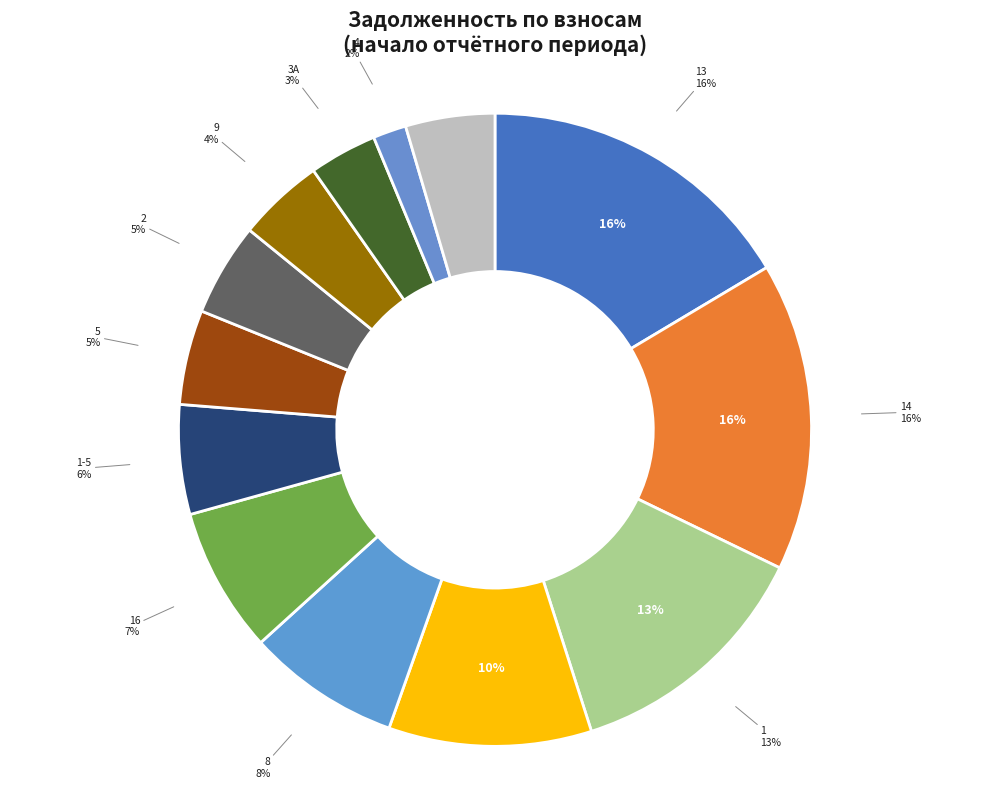

To the nearest percent, what percentage of the pie is 13?

16%